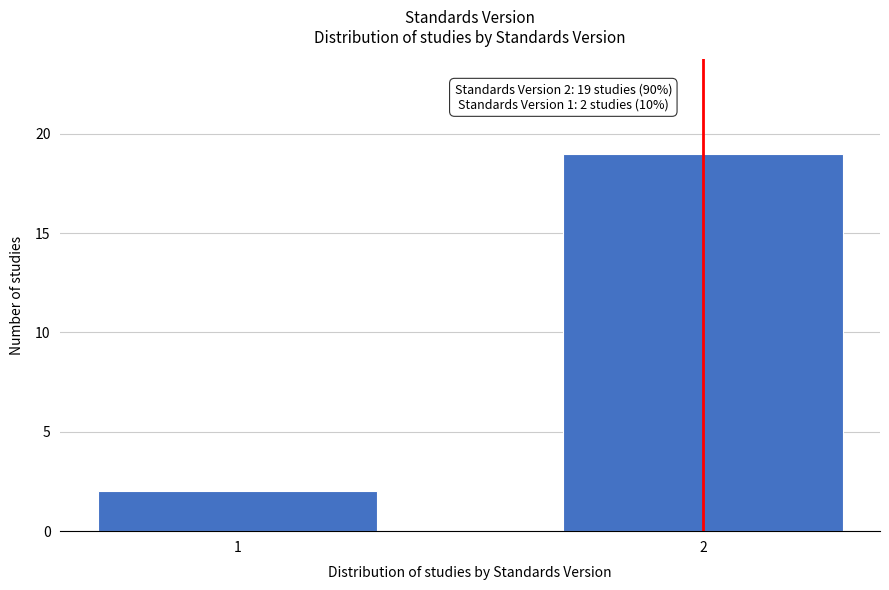

Reading left to right, what are all the values shown in this chart?

2	19